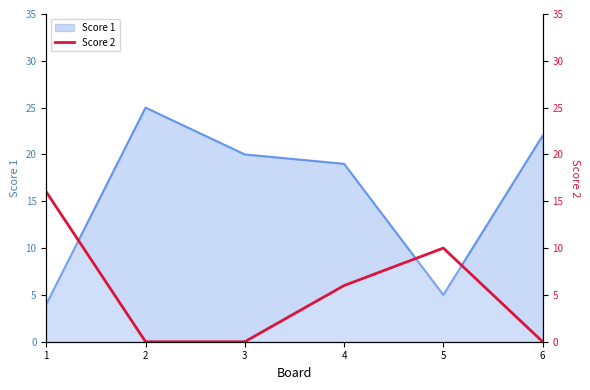

At which category does the data reach its first local peak?

5